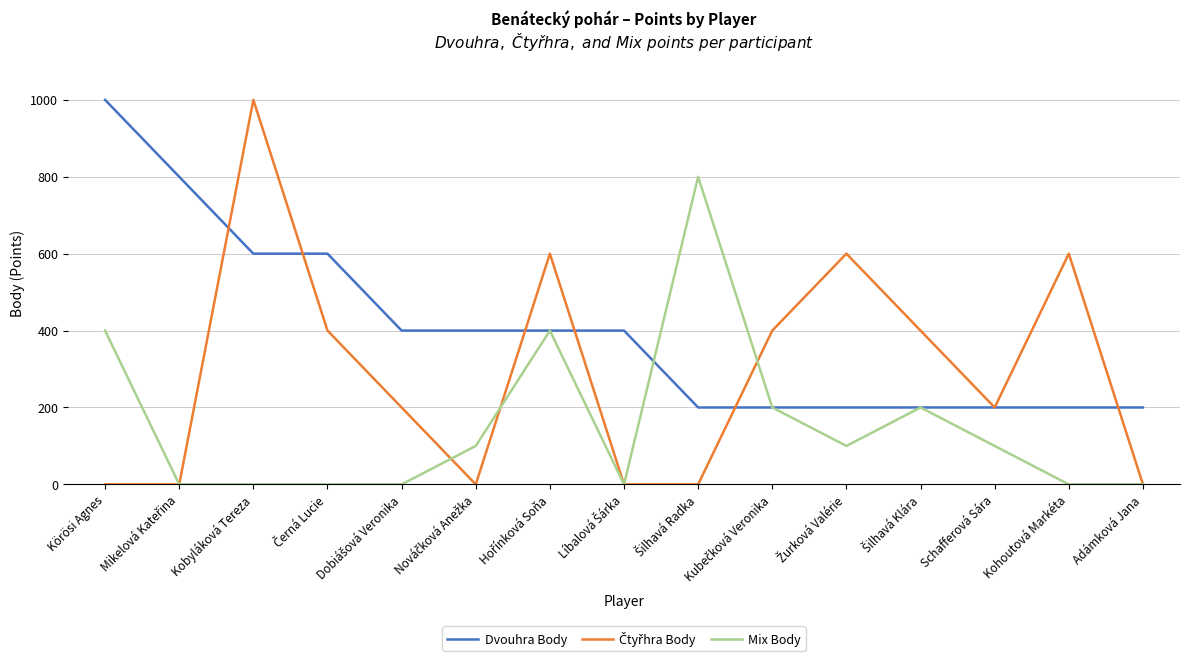

At how many categories does at least one series exceed 718?

4